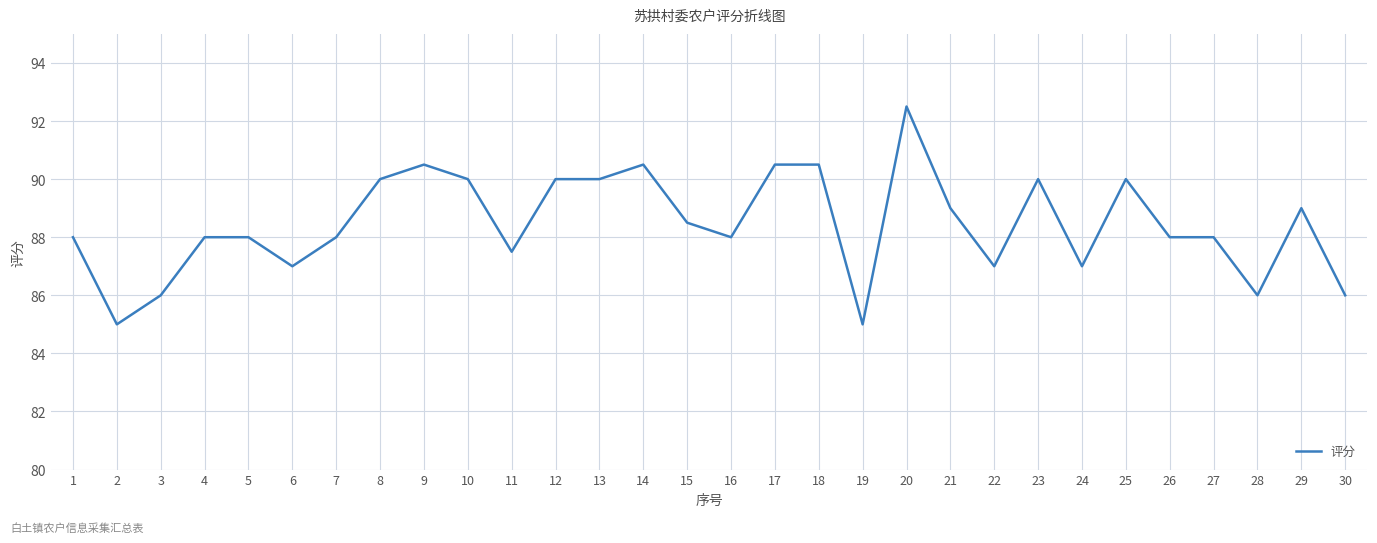

True or false: the data shows 157.0 at 27.

False